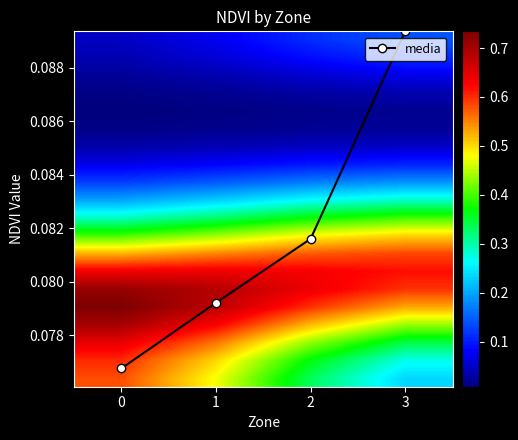

How many media values are between 0 and 1?

4